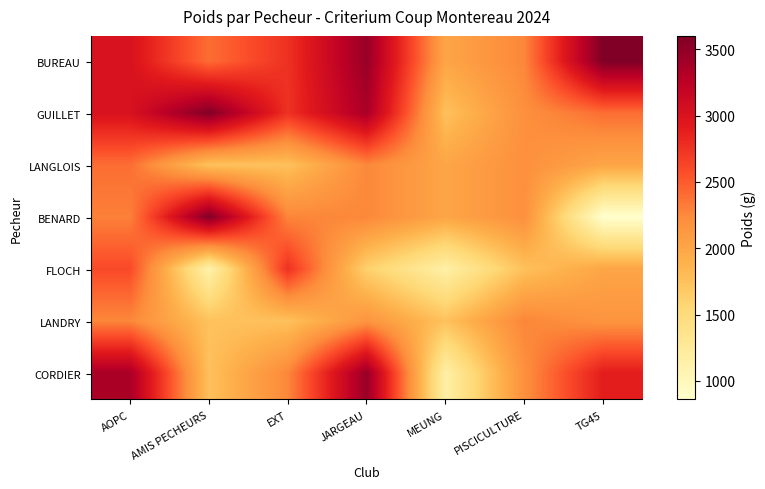

Between JARGEAU and MEUNG, which is larger?

JARGEAU